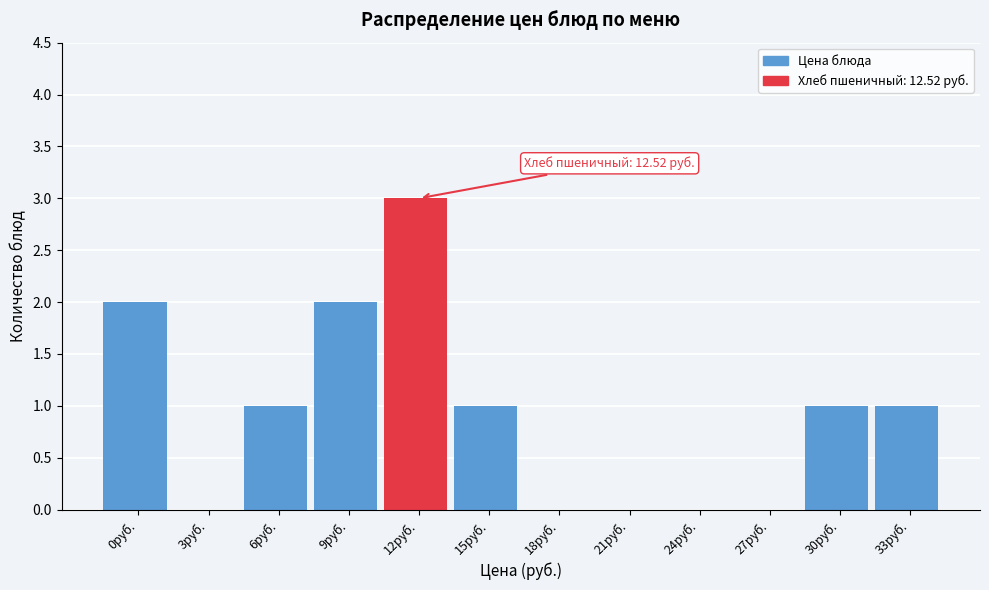

Reading left to right, list all the values displayed in this chart.

0руб.=2	3руб.=0	6руб.=1	9руб.=2	12руб.=3	15руб.=1	18руб.=0	21руб.=0	24руб.=0	27руб.=0	30руб.=1	33руб.=1